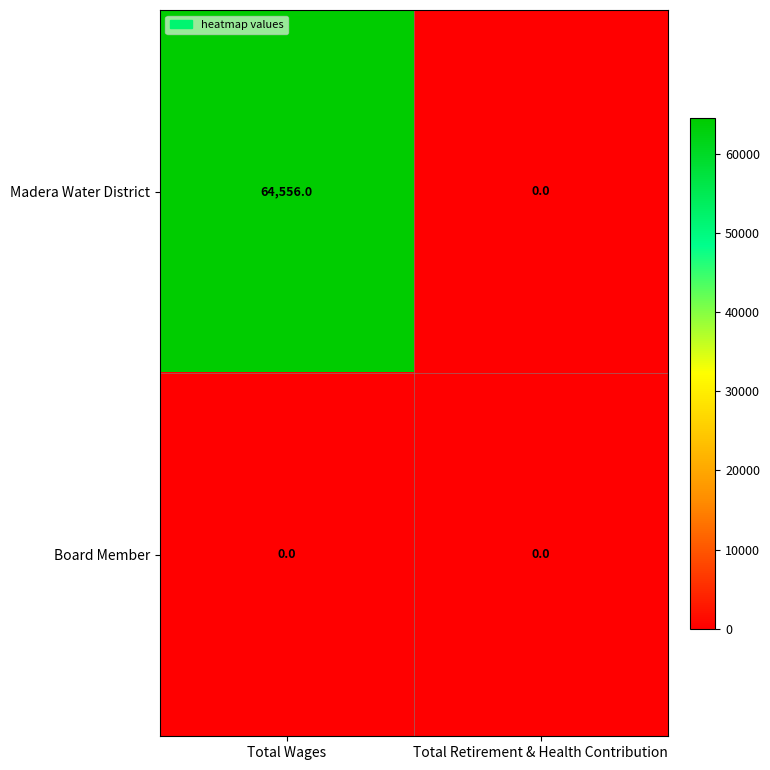

Which series has the largest range (max minus min)?

Madera Water District